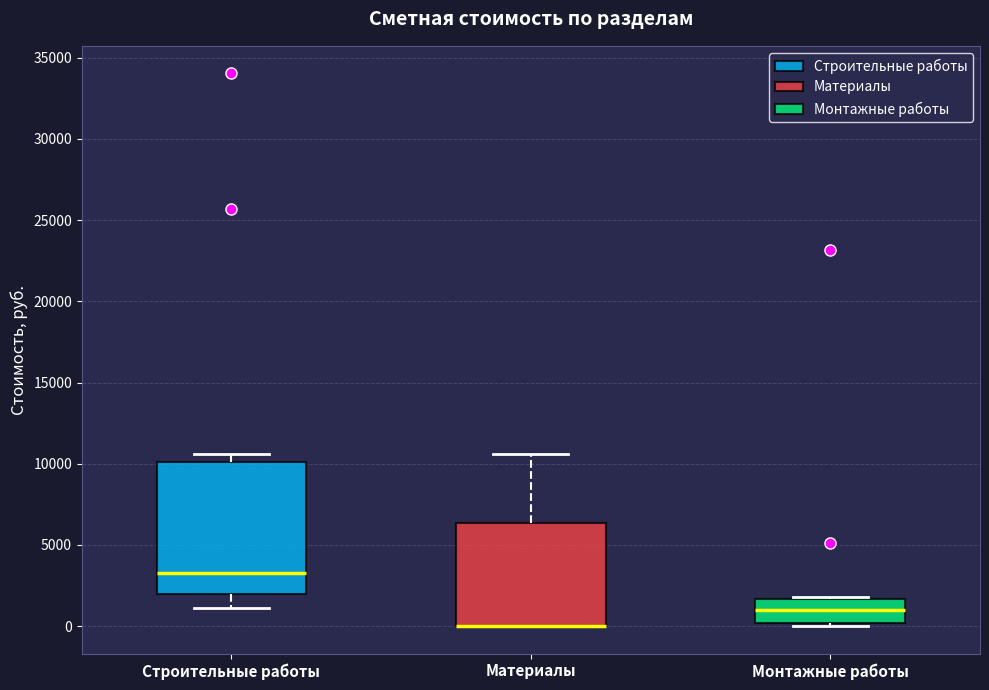

Where does the upper whisker of the box for Материалы end on the y-axis? The values are not printed on the chart, so give them approximately, as read against the axis.

10500